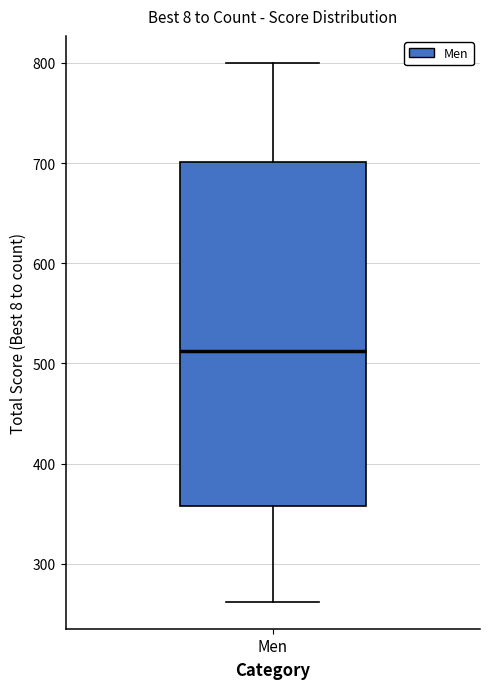

Transcribe this box plot: give where the median line is, the range the box spans, and where the two whiskers end, as read against the y-axis. The values are not printed on the chart, so give them approximately, as read against the axis.

median 510, box 360 to 700, whiskers 260 to 800